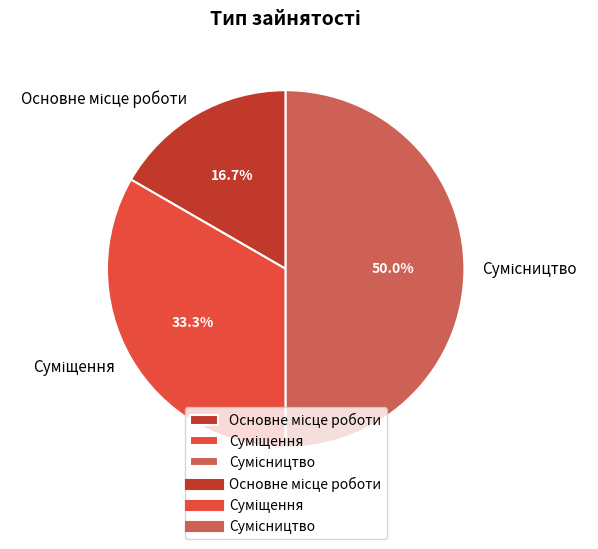

Between Сумісництво and Суміщення, which is larger?

Сумісництво